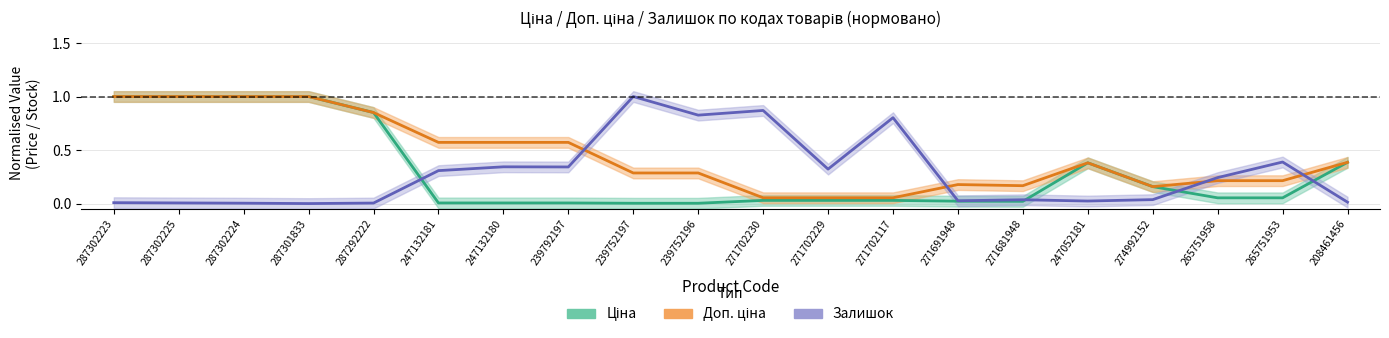

How many lines are shown in the chart?

3